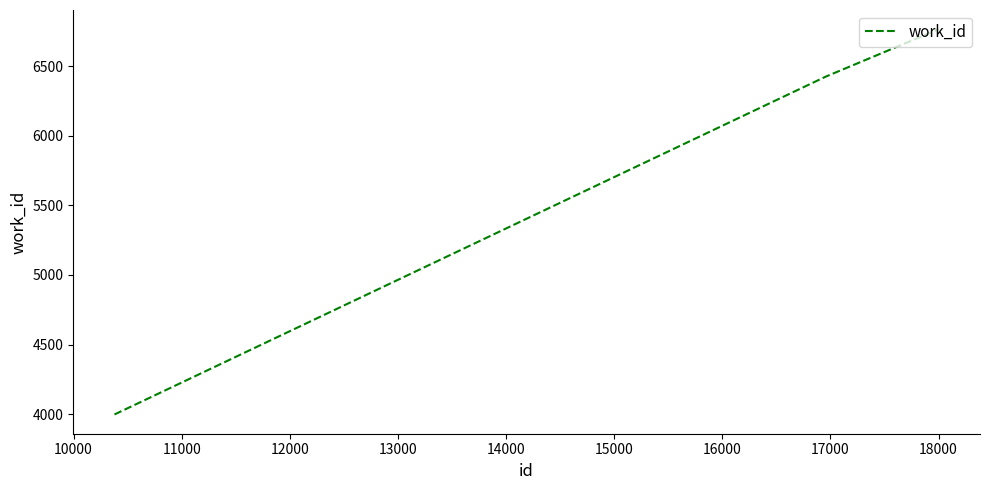

What is the average value?

5729